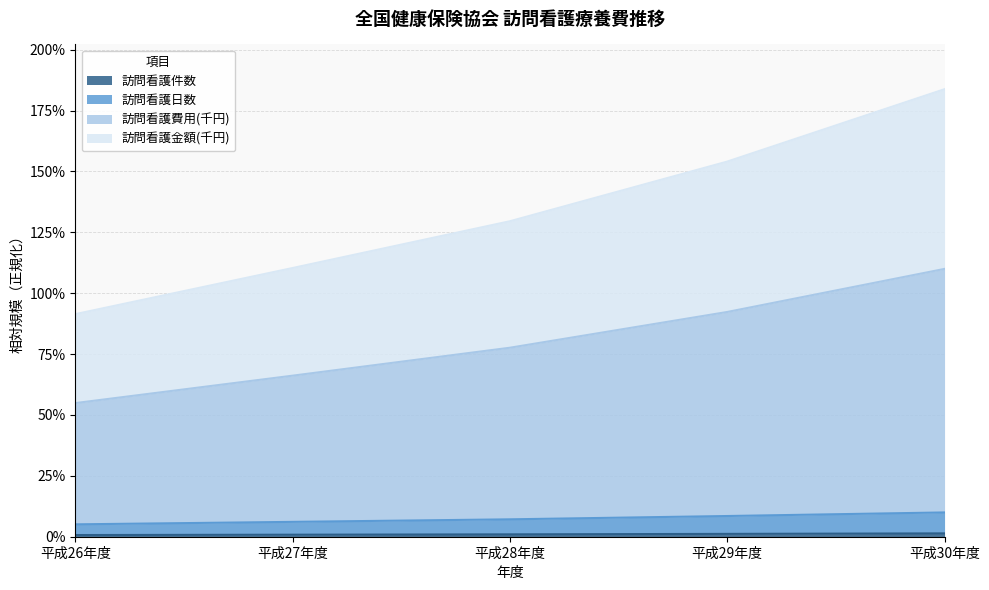

Does the chart have visible grid lines?

Yes